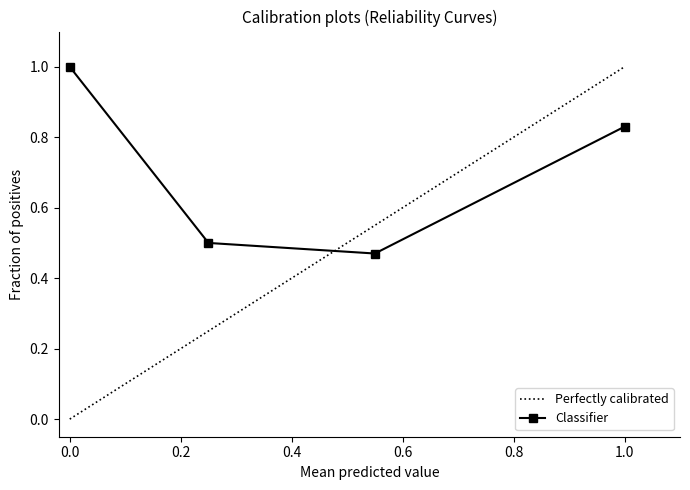

True or false: there are more than 0 points higher than both neighbors.

False